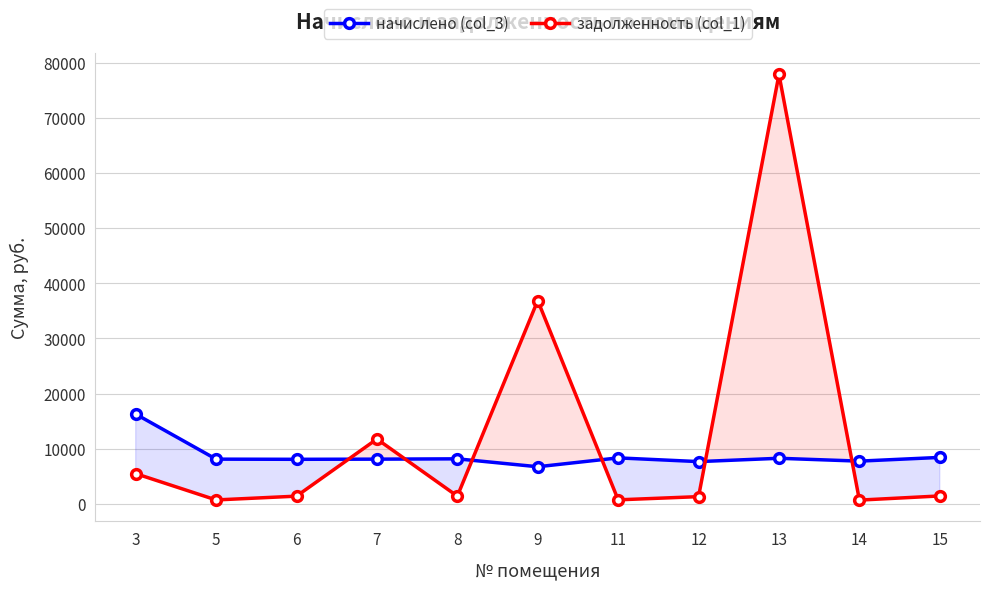

Which category has the highest value in the задолженность (col_1) series?

13